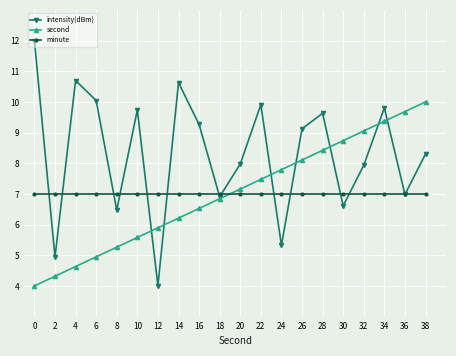

At 8, list the series in order from largest to smallest.

minute, intensity(dBm), second